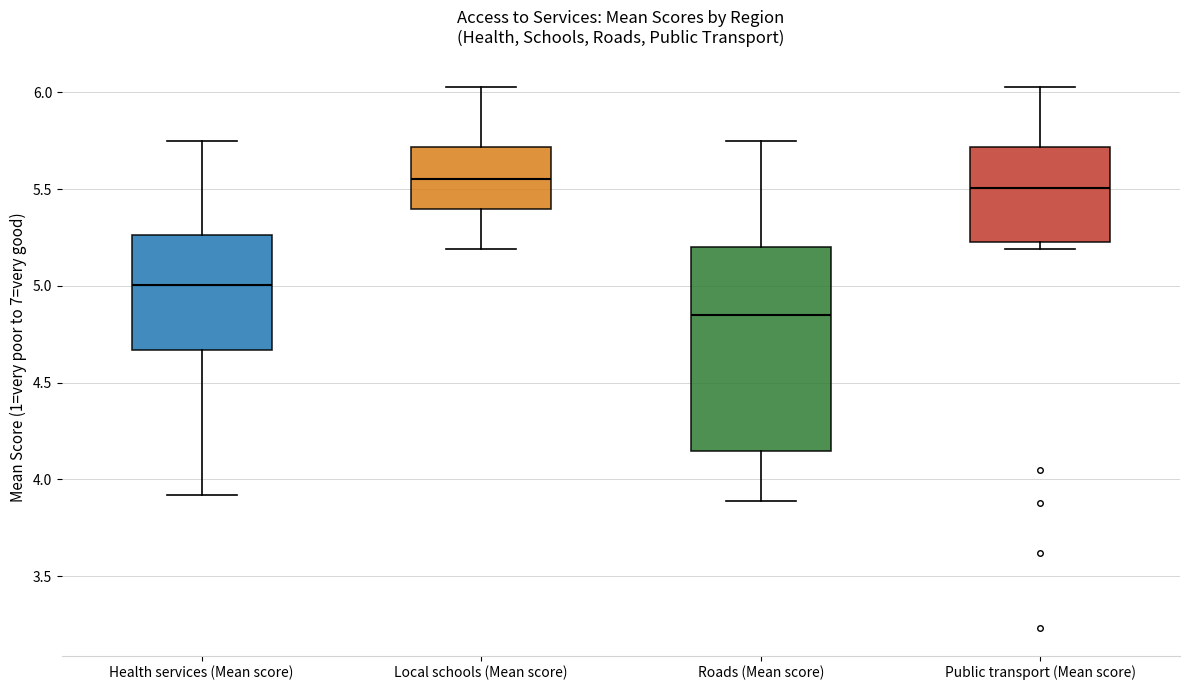

Which box is the tallest, from its lower edge to its upper edge?

Roads (Mean score)